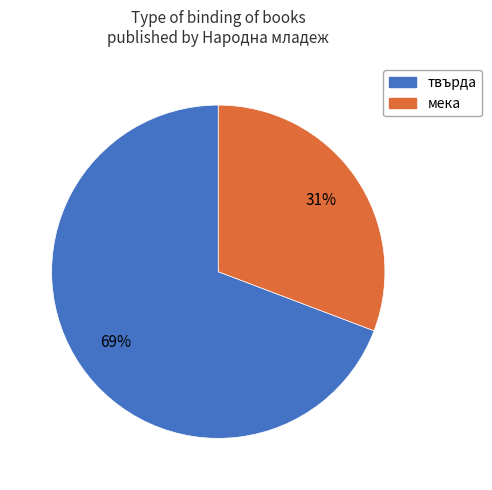

To the nearest percent, what is the average slice percentage?

50%